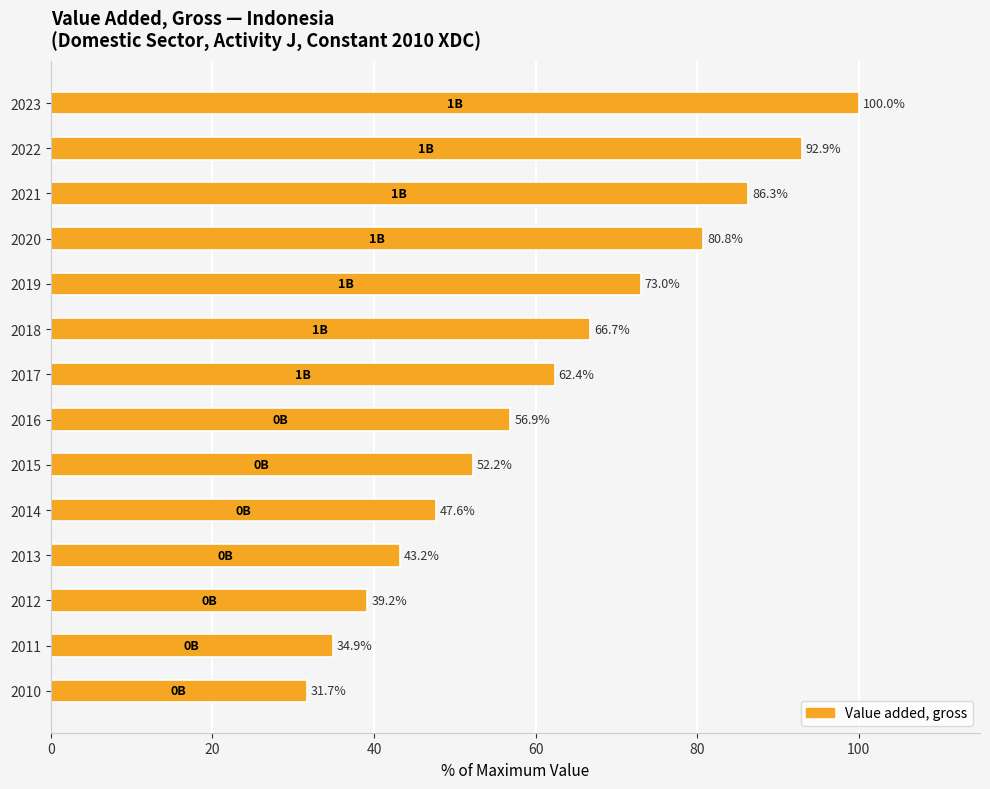

What is the difference between the maximum and minimum values?

68.3